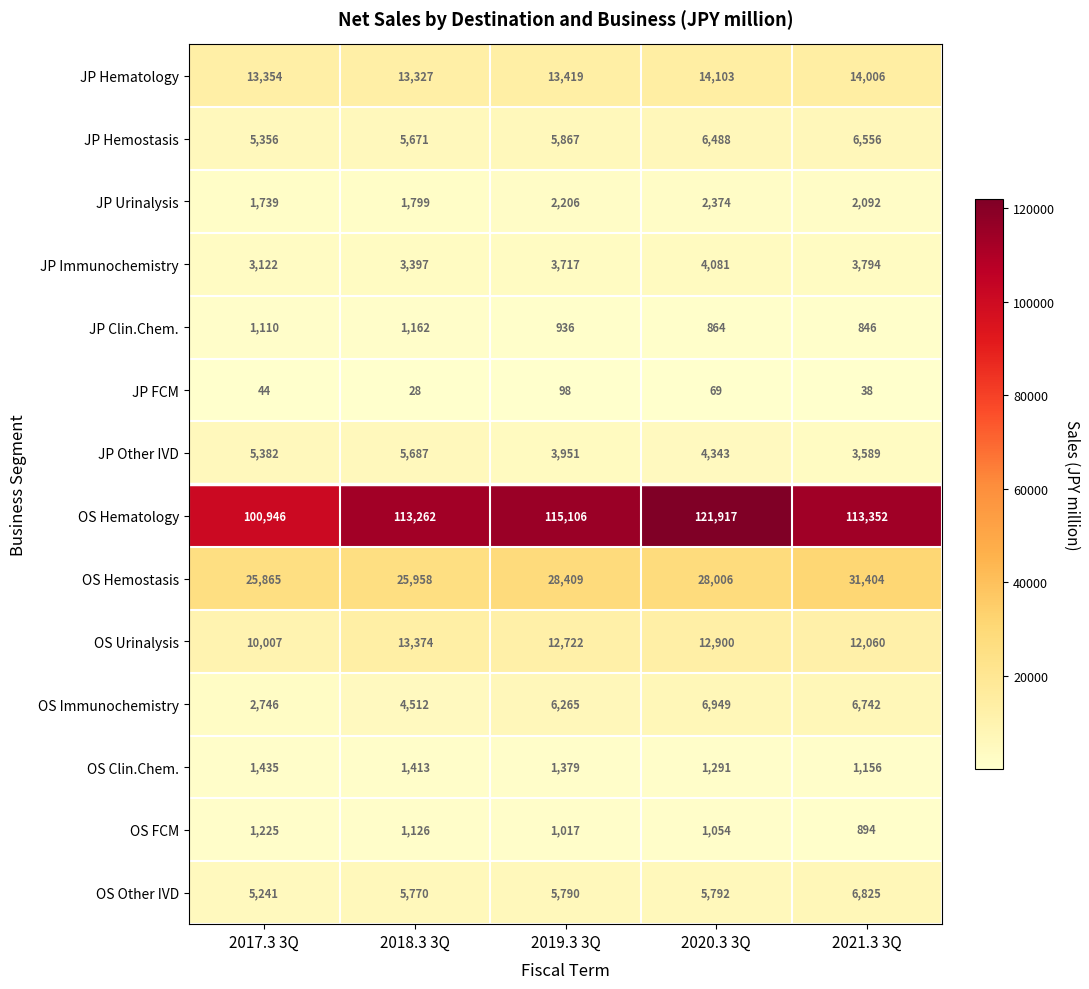

Is the value of JP Other IVD at 2021.3 3Q greater than the value of JP Urinalysis at 2018.3 3Q?

Yes